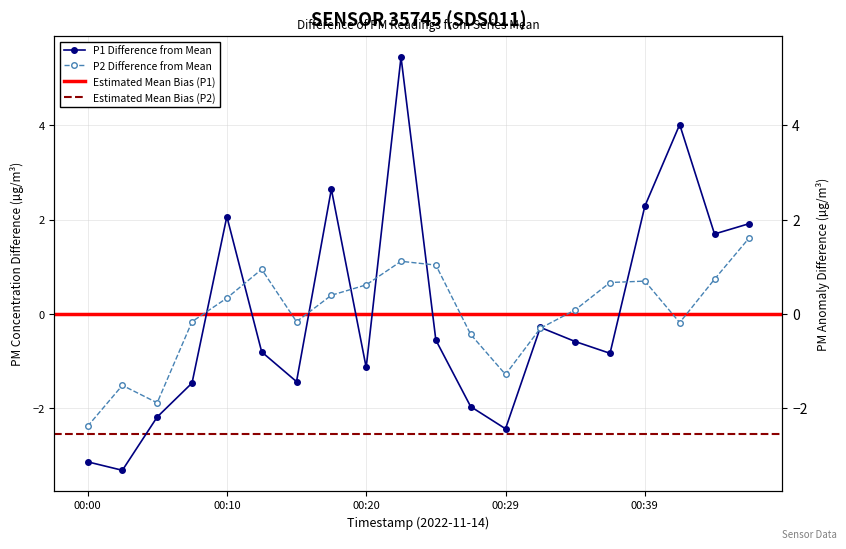

True or false: P2 and P1 intersect in this chart.

True